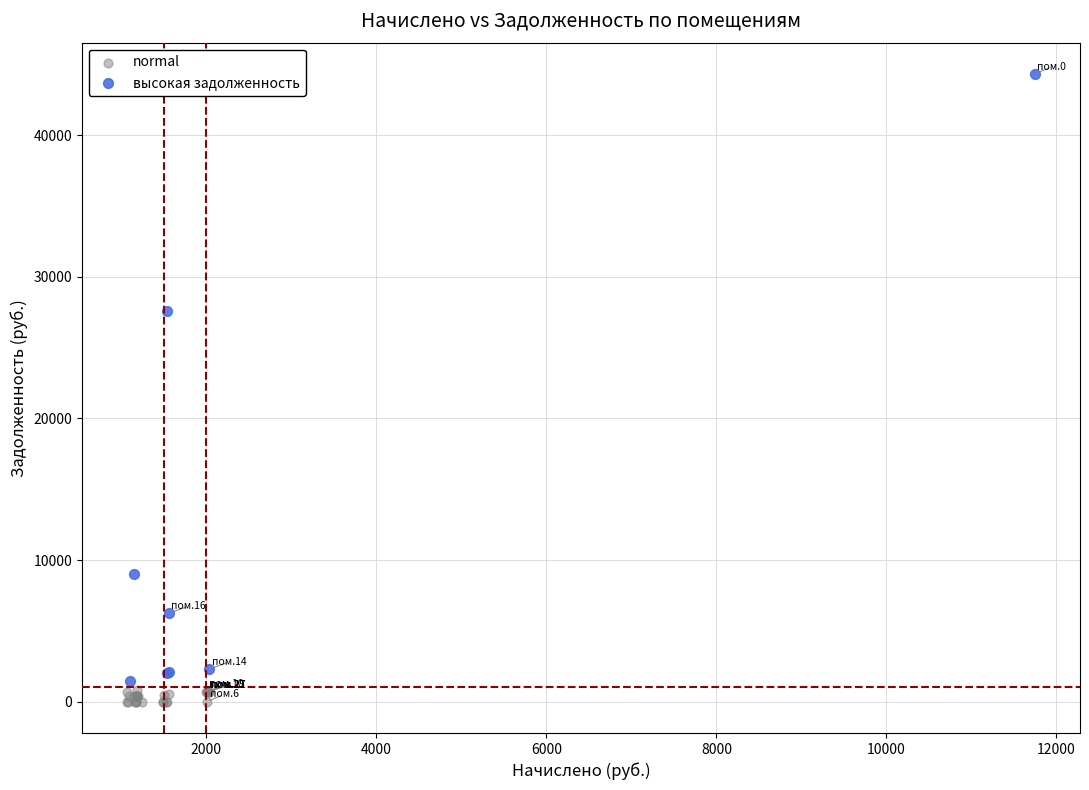

What are all the series names shown in the legend?

normal, высокая задолженность